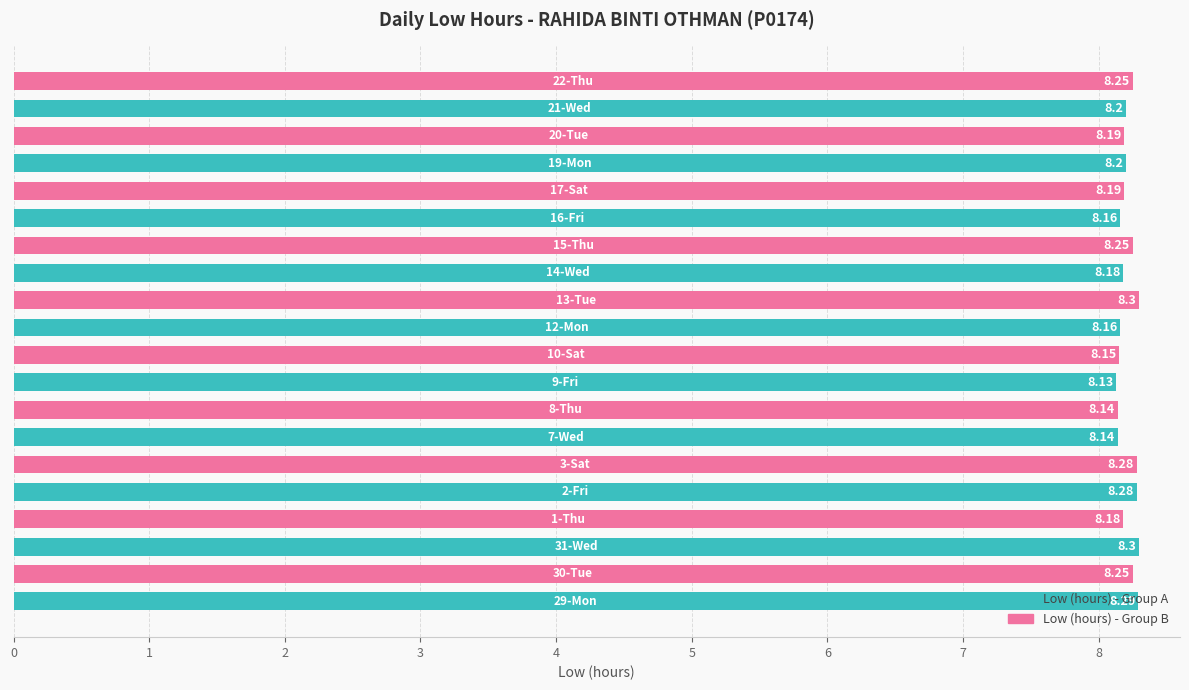

What is the sum of all values?

164.2